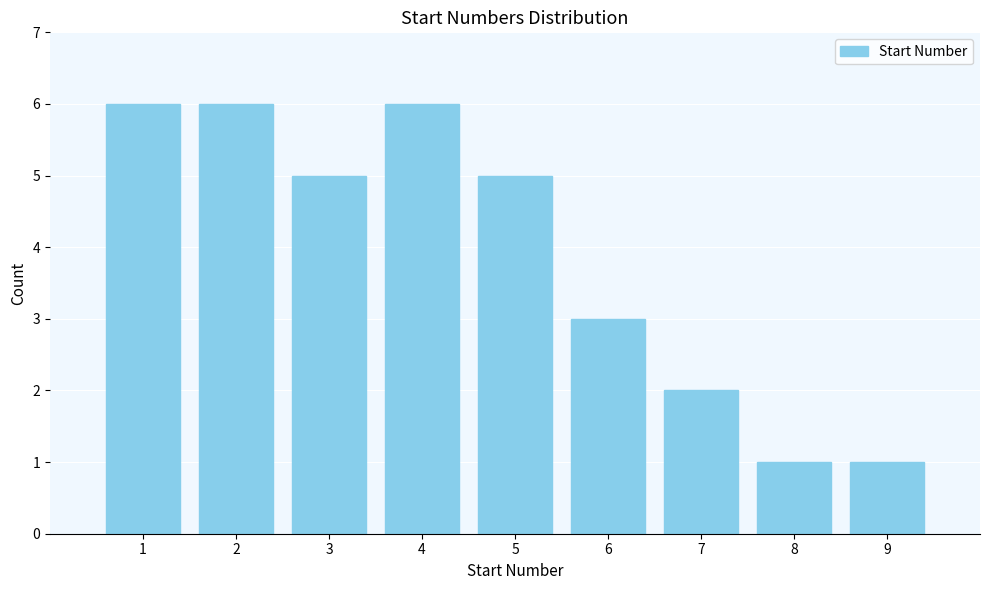

Reading left to right, list all the values displayed in this chart.

6	6	5	6	5	3	2	1	1